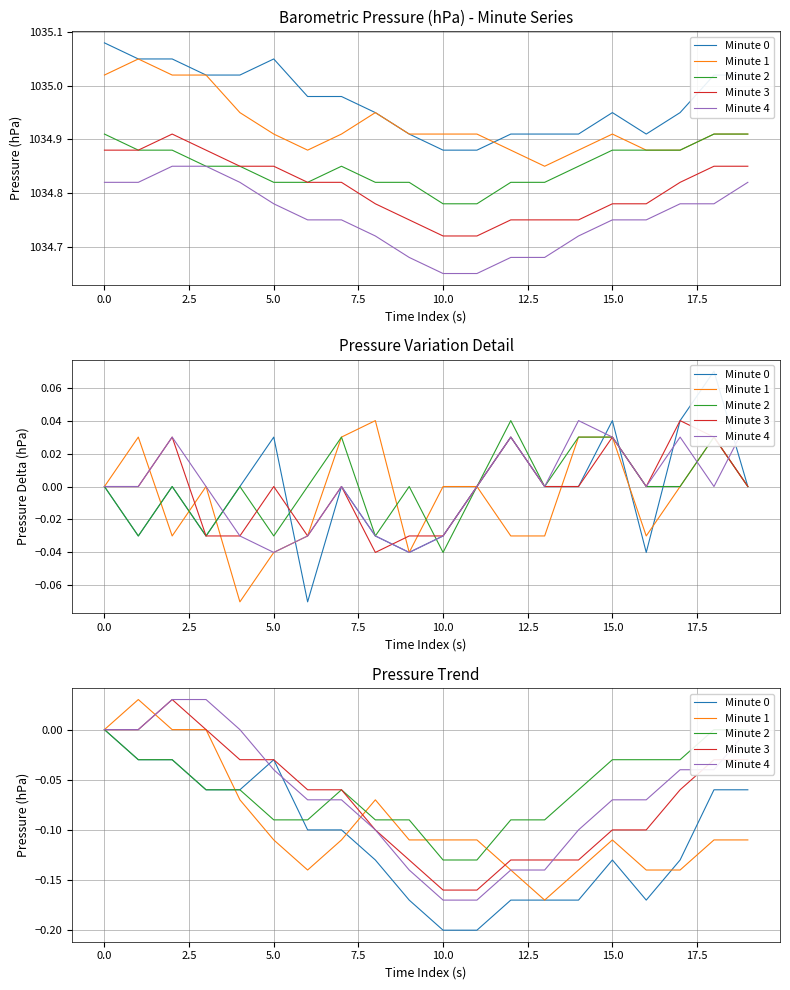

How many lines are shown in the chart?

5